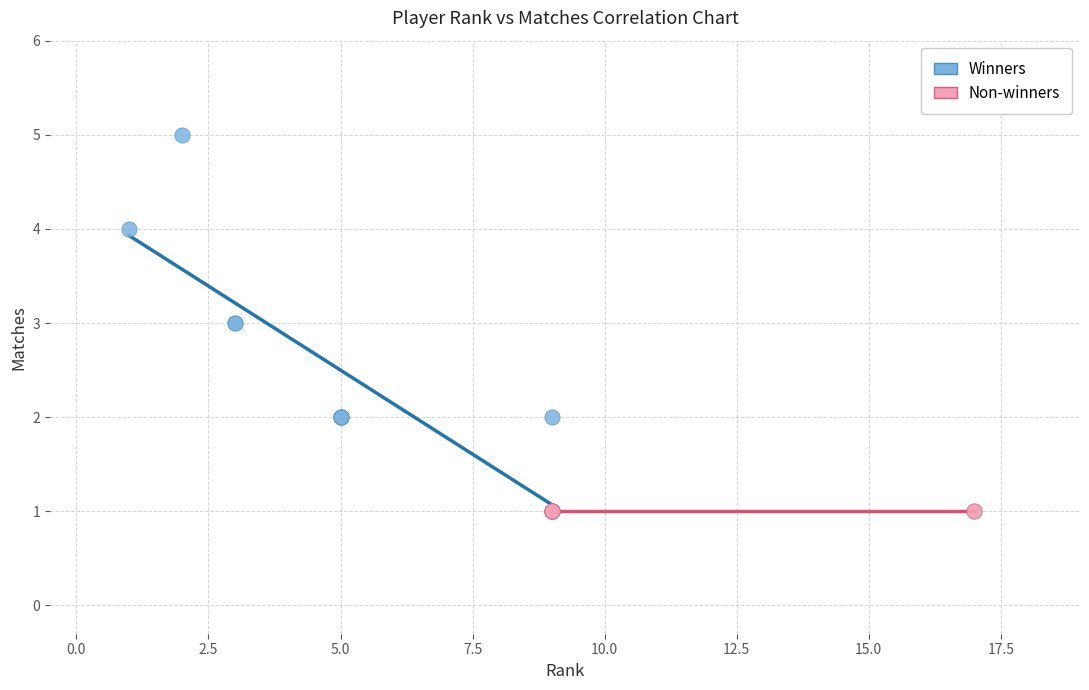

Which series contains the highest Y value?

Winners